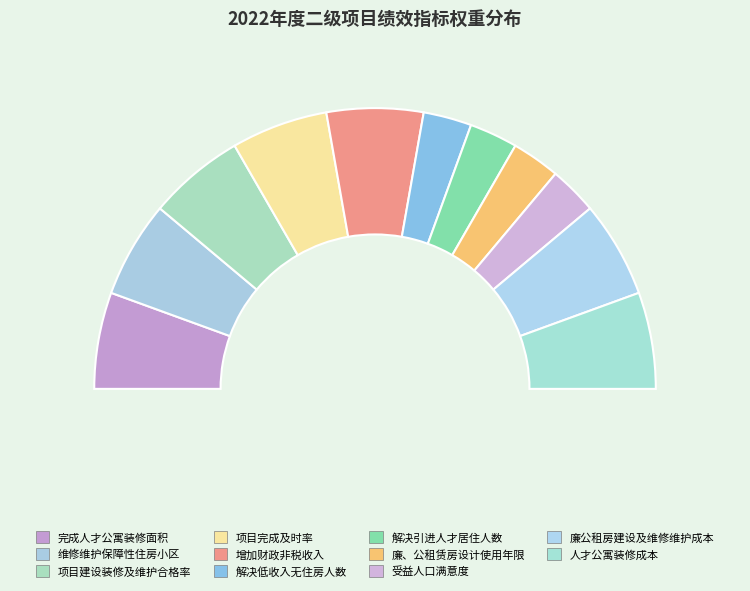

What is the largest slice in the pie chart?

完成人才公寓装修面积